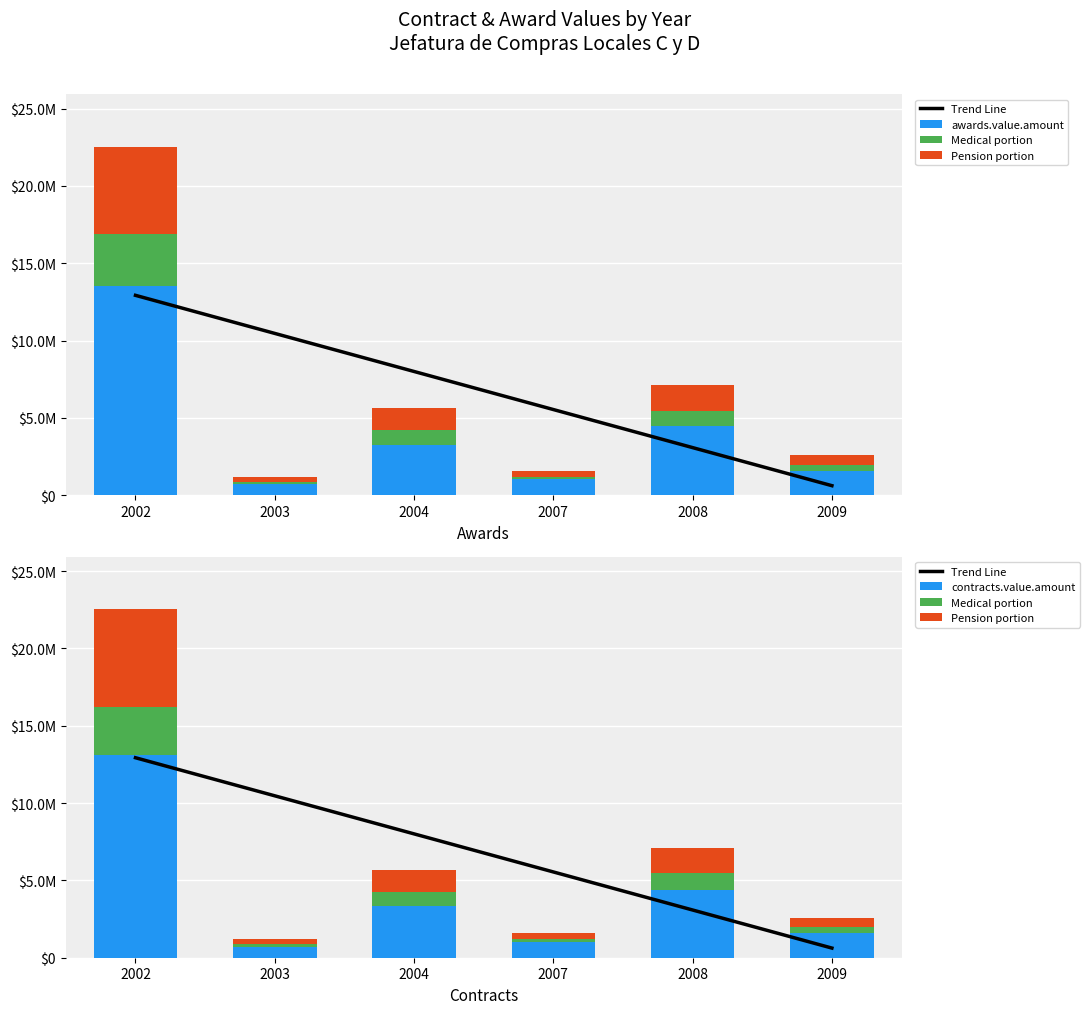

Rank the series at 2009 from highest to lowest value.

contracts.value.amount (Cash portion), awards.value.amount (Cash portion), Trend Line, Pension portion, Medical portion